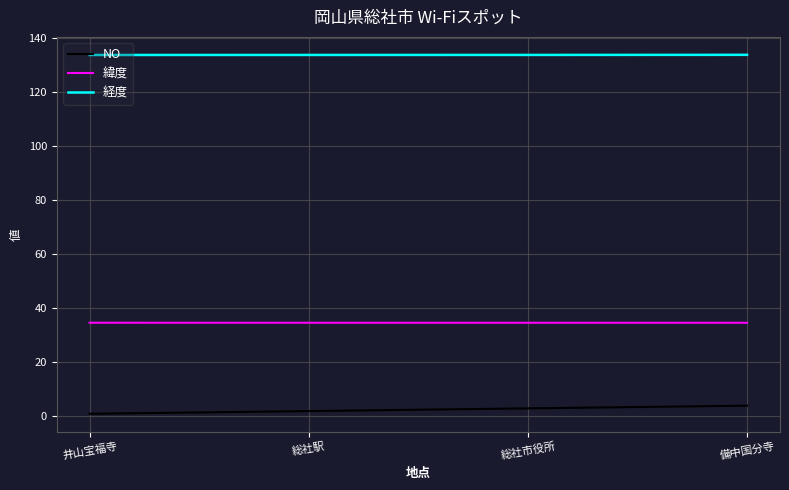

True or false: 緯度 has a value of 34.7 at 総社市役所.

True